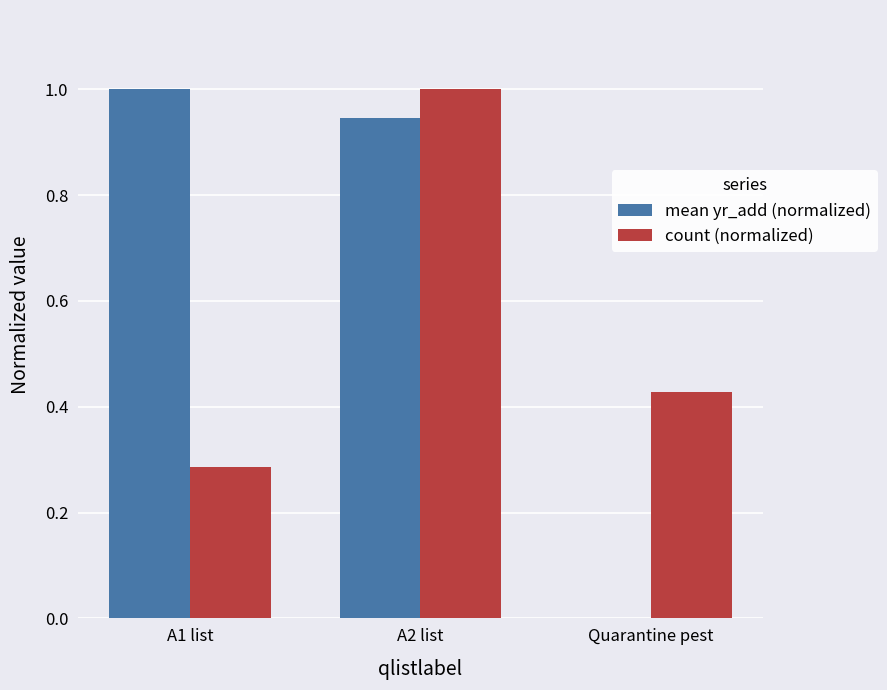

Where is mean yr_add (normalized) nearest to the value 0?

Quarantine pest